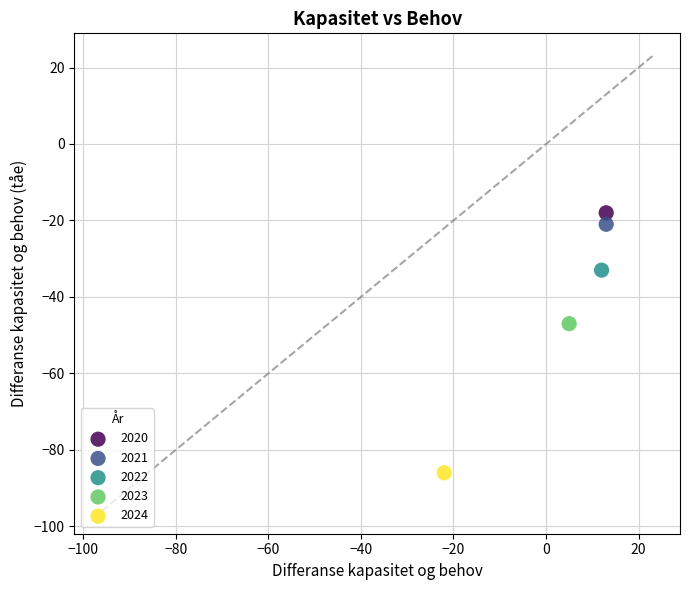

What are all the series names shown in the legend?

2020, 2021, 2022, 2023, 2024